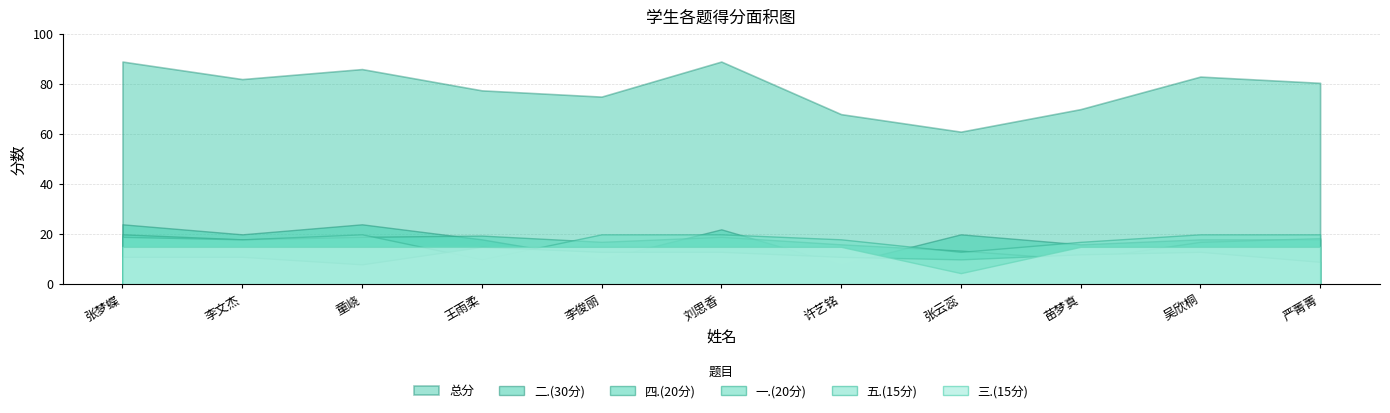

What is the total value across all series at 王雨柔?

155.0